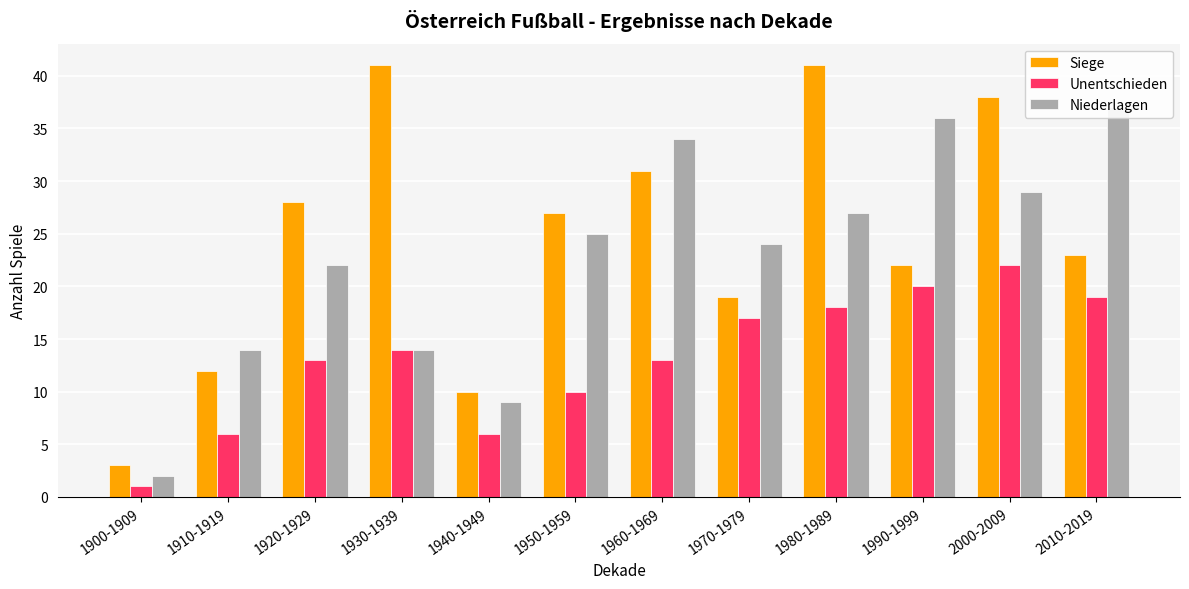

What is the maximum value for Unentschieden?

22